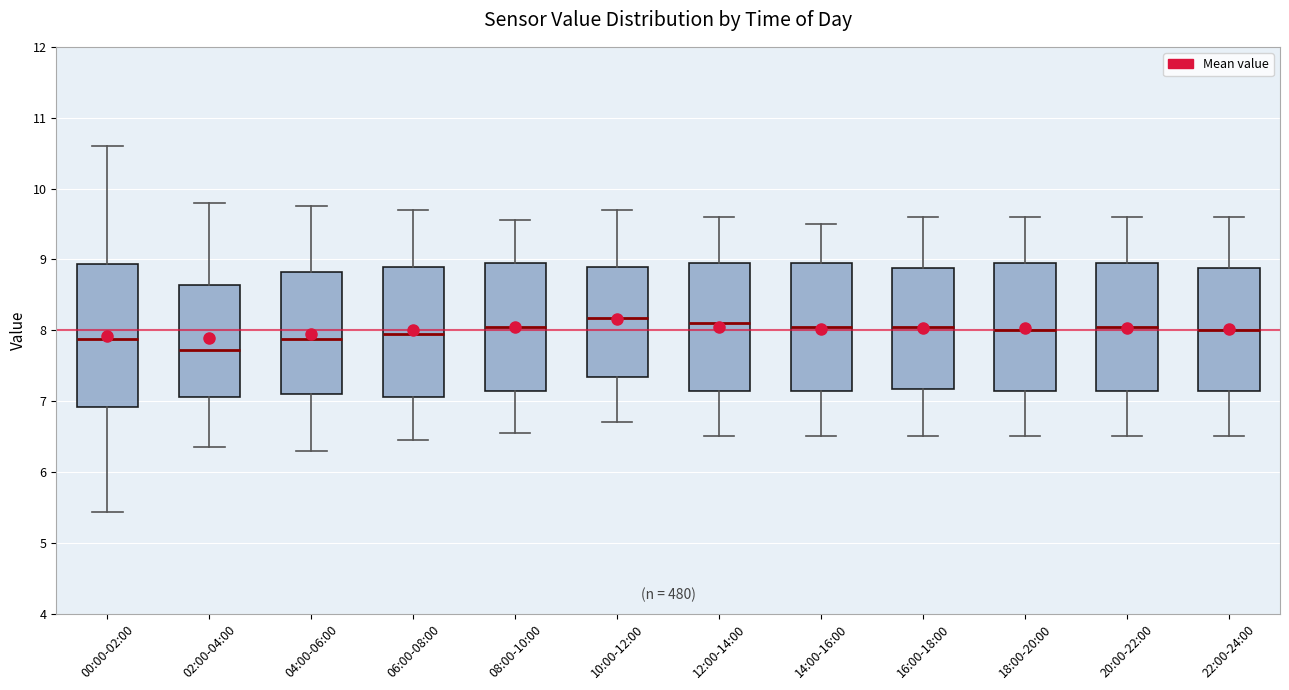

Reading left to right, read every box against the y-axis: the position of its median line, the range the box covers, and the ends of its whiskers. The values are not printed on the chart, so give them approximately, as read against the axis.

00:00-02:00: median 7.9, box 6.9 to 8.9, whiskers 5.4 to 10.6
02:00-04:00: median 7.7, box 7.1 to 8.6, whiskers 6.4 to 9.8
04:00-06:00: median 7.9, box 7.1 to 8.8, whiskers 6.3 to 9.8
06:00-08:00: median 8.0, box 7.1 to 8.9, whiskers 6.5 to 9.7
08:00-10:00: median 8.1, box 7.1 to 9.0, whiskers 6.6 to 9.6
10:00-12:00: median 8.2, box 7.3 to 8.9, whiskers 6.7 to 9.7
12:00-14:00: median 8.1, box 7.1 to 9.0, whiskers 6.5 to 9.6
14:00-16:00: median 8.1, box 7.1 to 9.0, whiskers 6.5 to 9.5
16:00-18:00: median 8.1, box 7.2 to 8.9, whiskers 6.5 to 9.6
18:00-20:00: median 8.0, box 7.1 to 9.0, whiskers 6.5 to 9.6
20:00-22:00: median 8.1, box 7.1 to 9.0, whiskers 6.5 to 9.6
22:00-24:00: median 8.0, box 7.1 to 8.9, whiskers 6.5 to 9.6